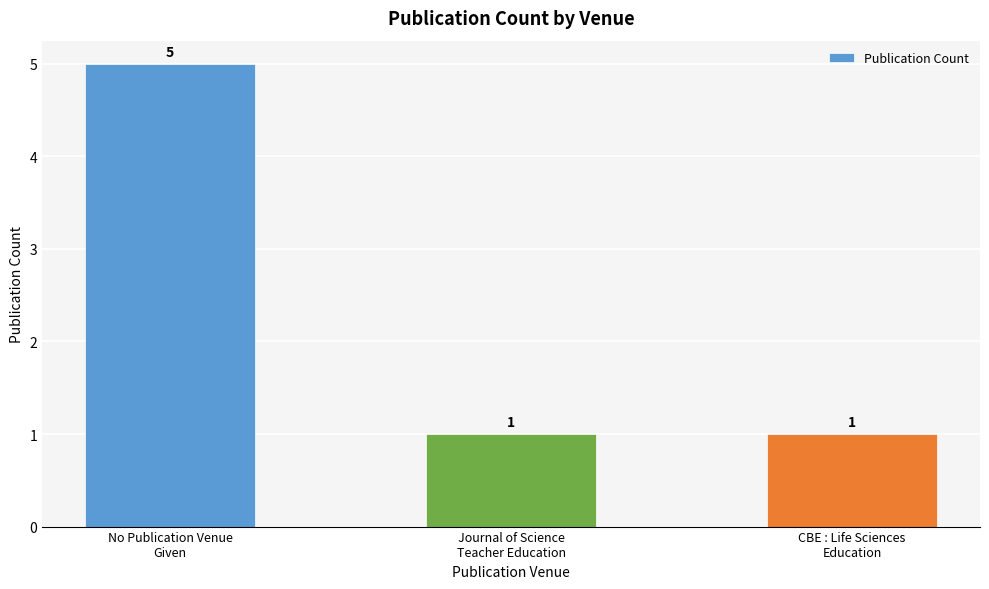

What is the maximum value shown in the chart?

5